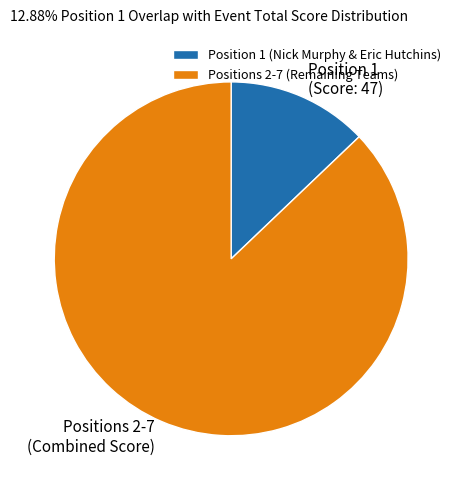

Do Positions 2-7 (Combined Score) and Position 1 (Score: 47) together represent more than half of the pie?

Yes